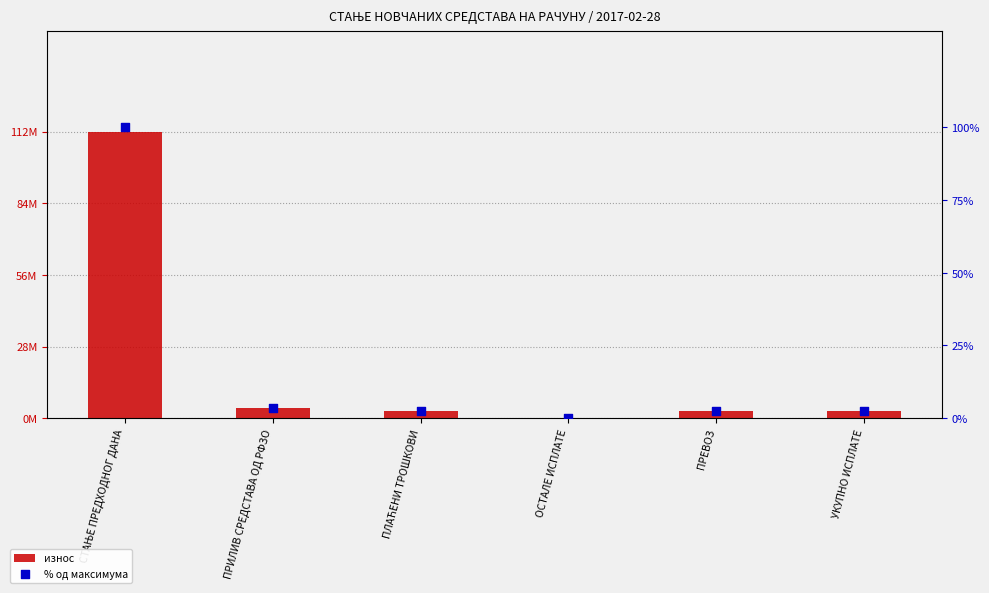

What is the total value across all series at ПРЕВОЗ?

2828630.5